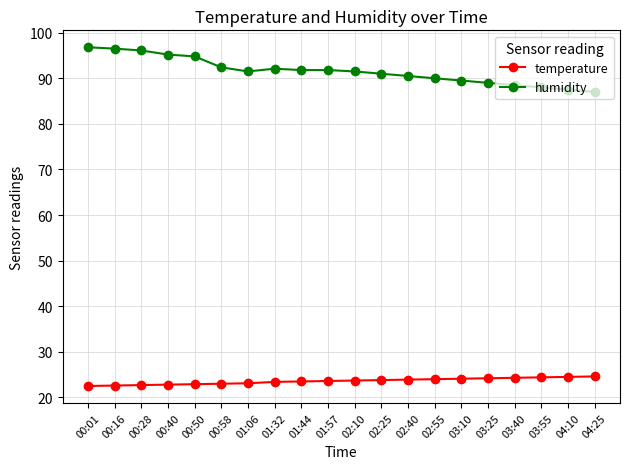

What is the minimum value shown in the chart?

22.5